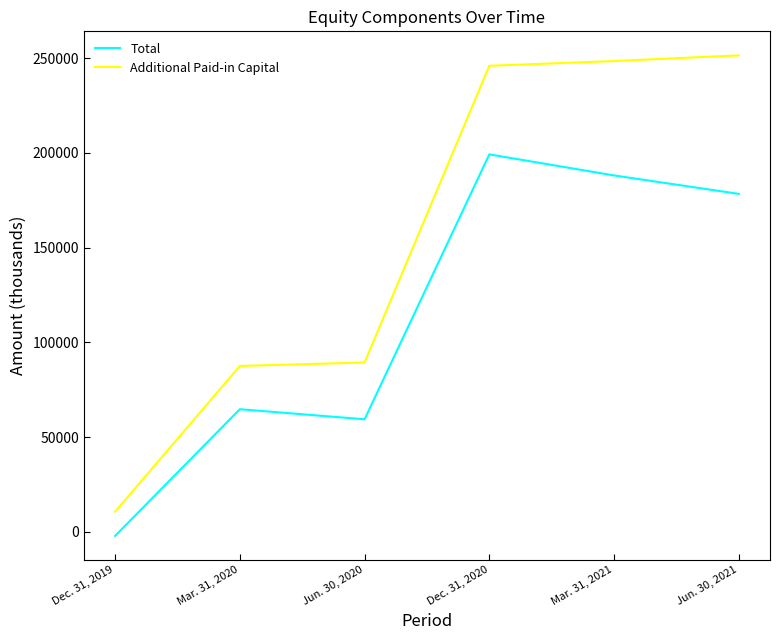

What is the difference between the Additional Paid-in Capital values at Jun. 30, 2021 and Dec. 31, 2019?

240851